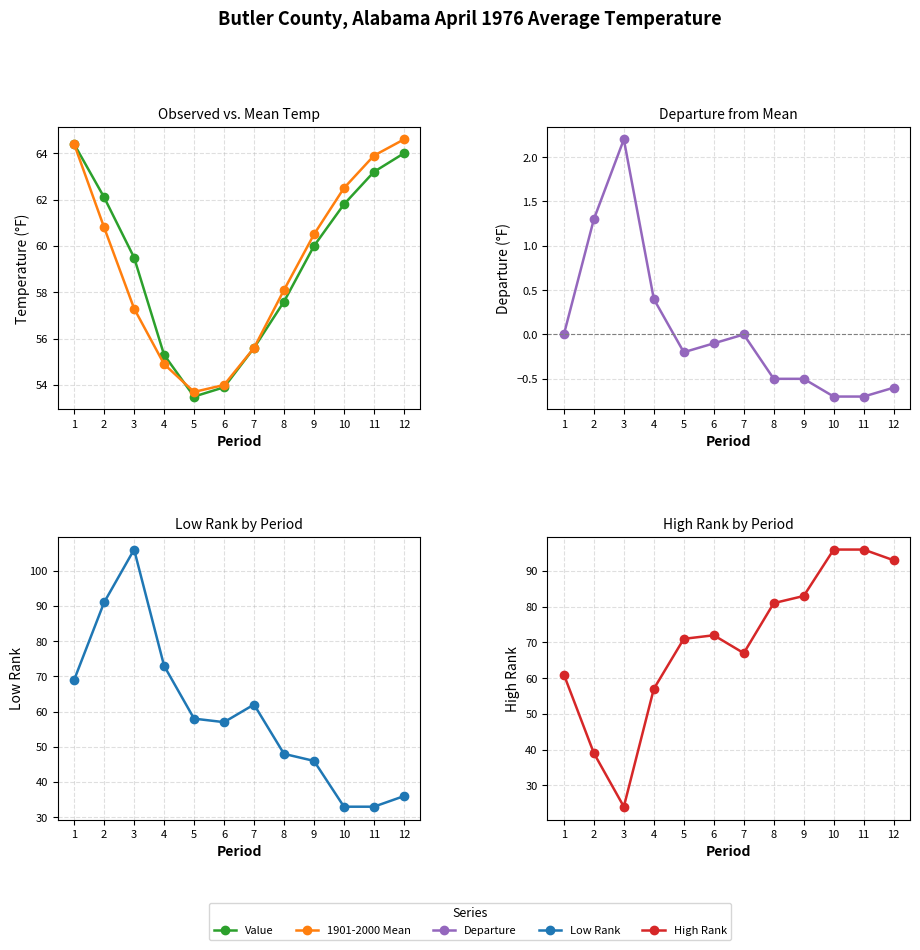

What is the maximum value shown in the chart?

106.0